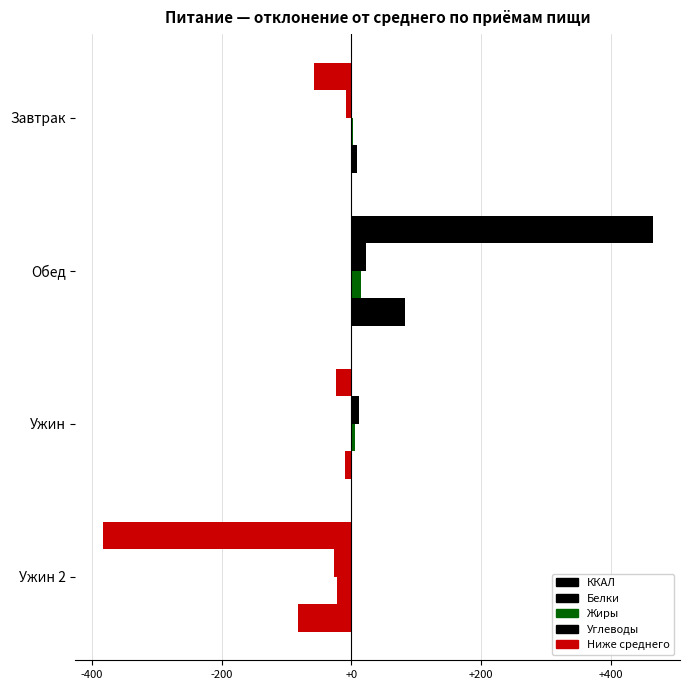

How many values in ККАЛ are above zero?

1